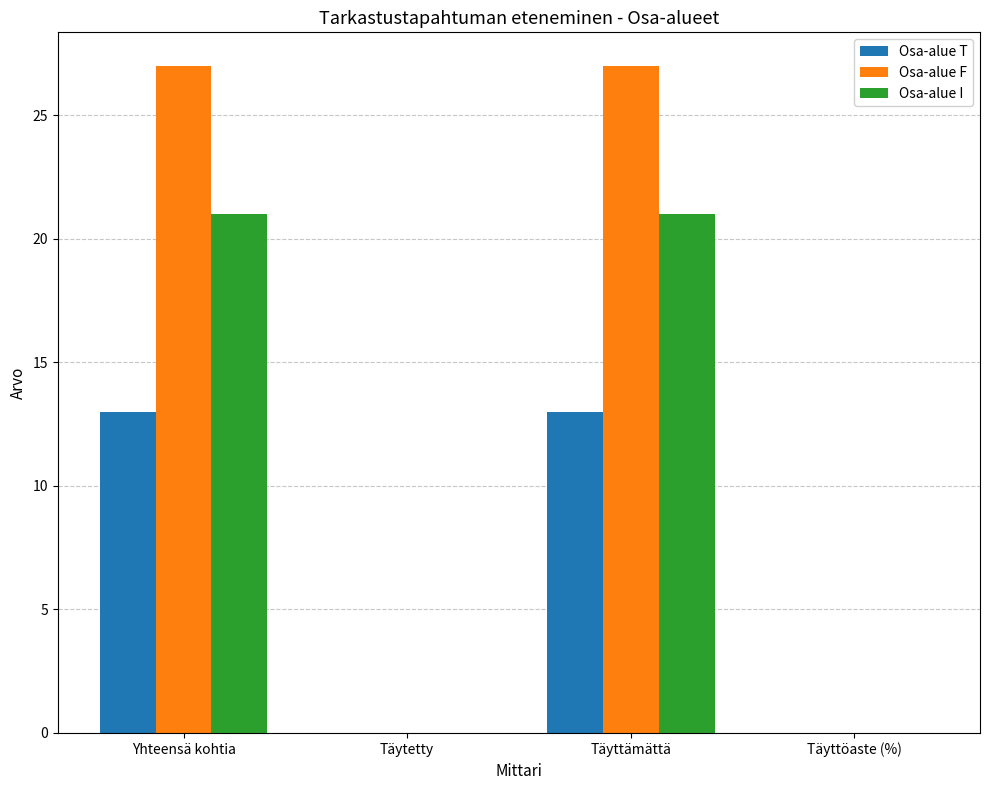

Which series changed the most between Täytetty and Täyttämättä?

Osa-alue F